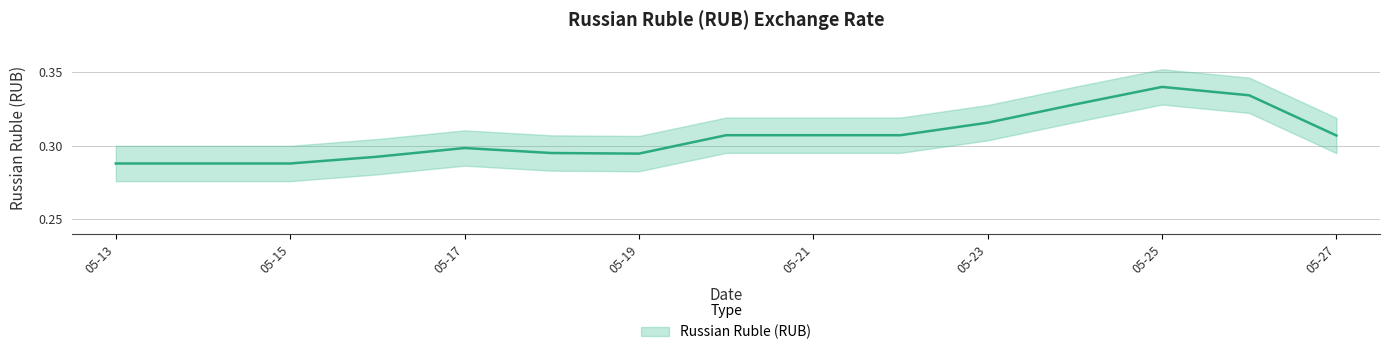

Rank the categories by value from highest to lowest.

2022-05-25, 2022-05-26, 2022-05-24, 2022-05-23, 2022-05-20, 2022-05-21, 2022-05-22, 2022-05-27, 2022-05-17, 2022-05-18, 2022-05-19, 2022-05-16, 2022-05-13, 2022-05-14, 2022-05-15